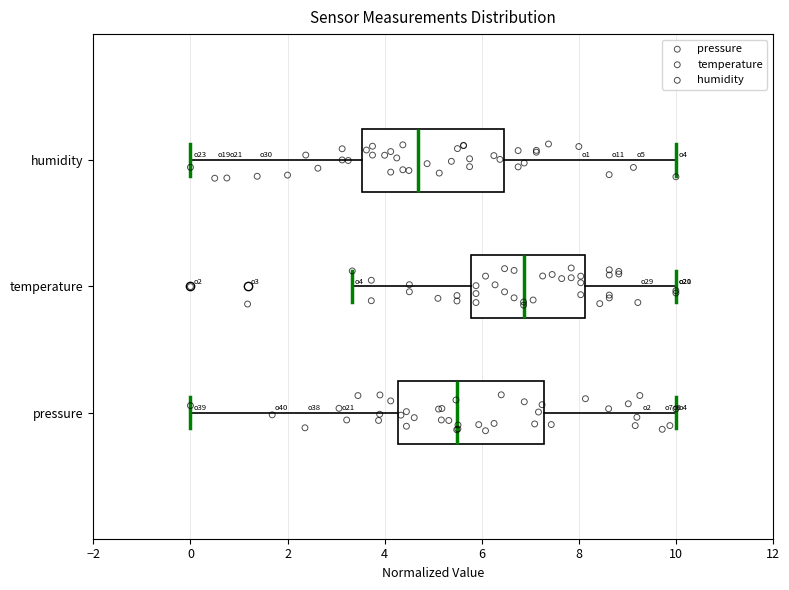

Reading bottom to top, transcribe this box plot: for each box, give where its median line is, the range the box spans, and where its two whiskers end, as read against the x-axis. The values are not printed on the chart, so give them approximately, as read against the axis.

pressure: median 5.4, box 4.2 to 7.2, whiskers 0.0 to 10.0
temperature: median 6.8, box 5.8 to 8.2, whiskers 3.4 to 10.0
humidity: median 4.6, box 3.6 to 6.4, whiskers 0.0 to 10.0